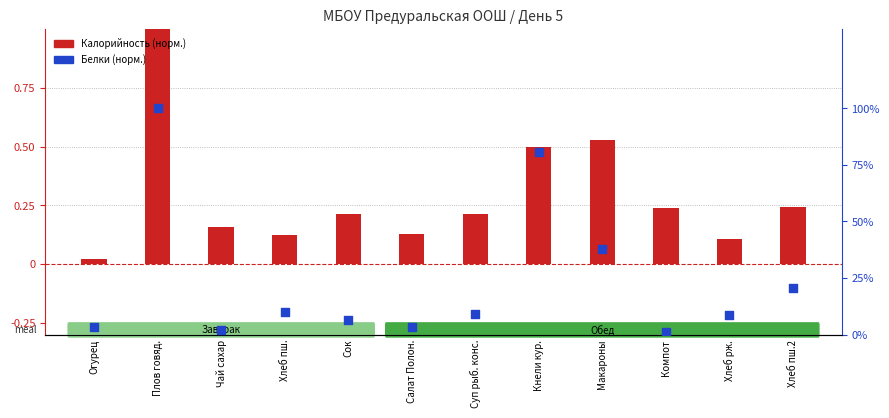

At how many categories does at least one series exceed 0?

12